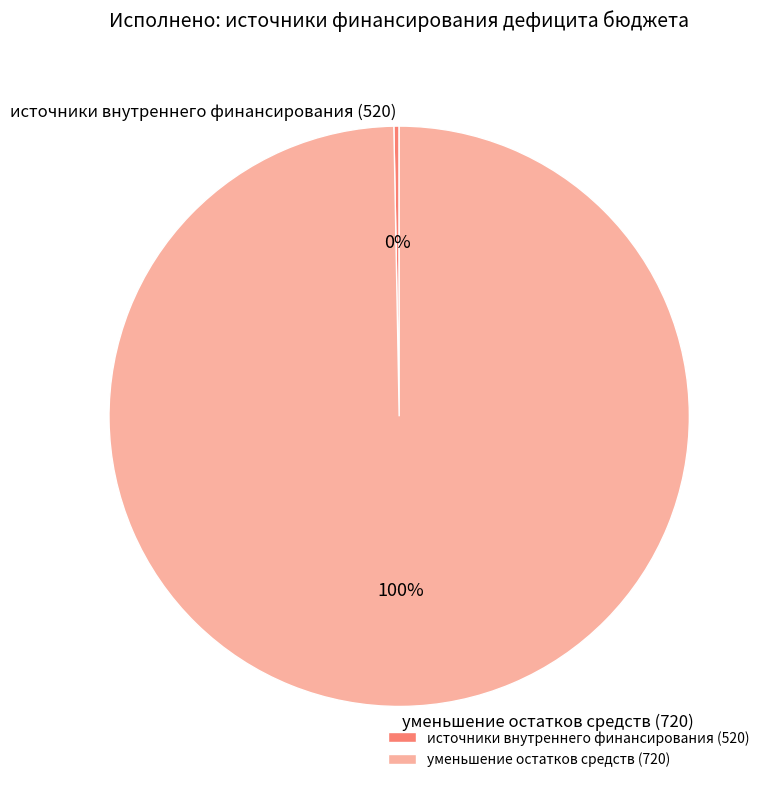

What percentage is the уменьшение остатков средств (720) slice, to the nearest percent?

100%